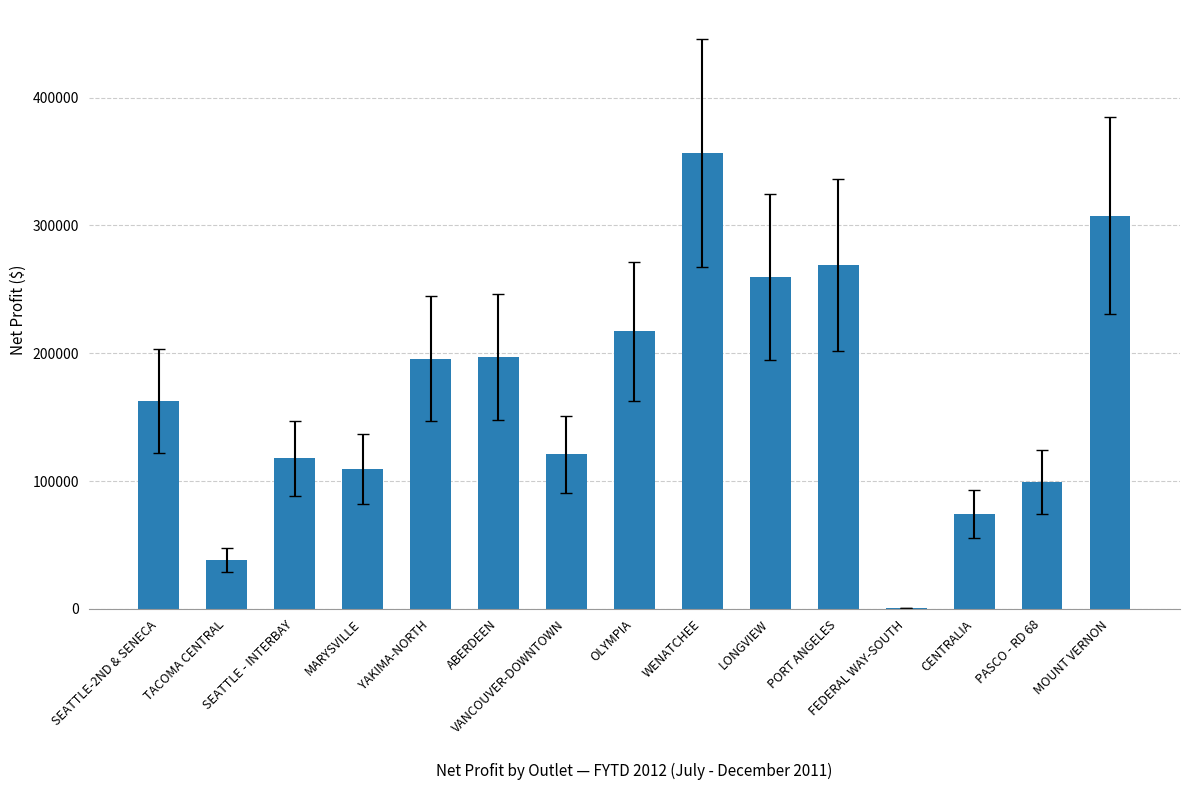

What value does the data have at MOUNT VERNON?

307694.0